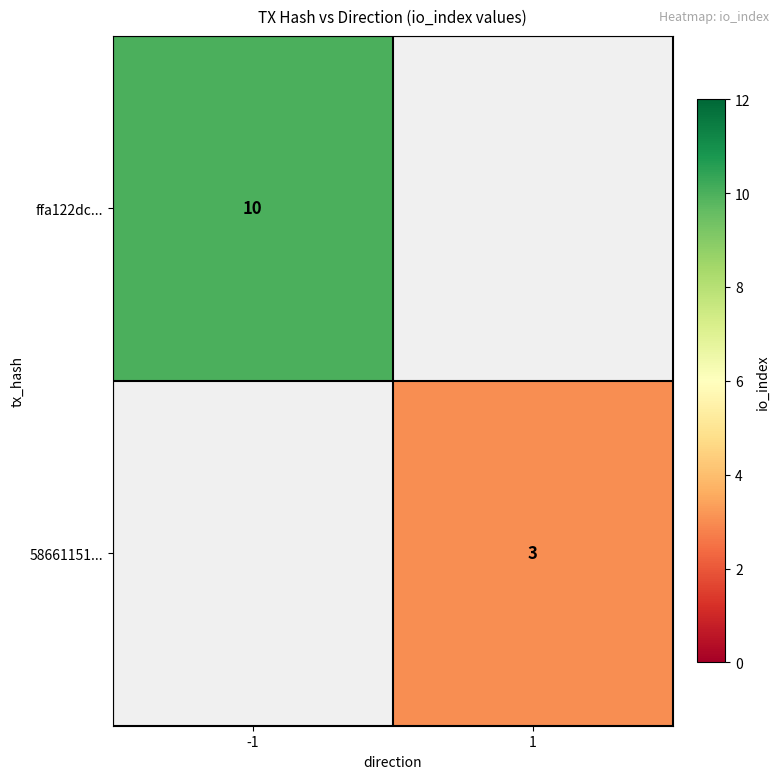

What is the maximum value shown in the chart?

10.0